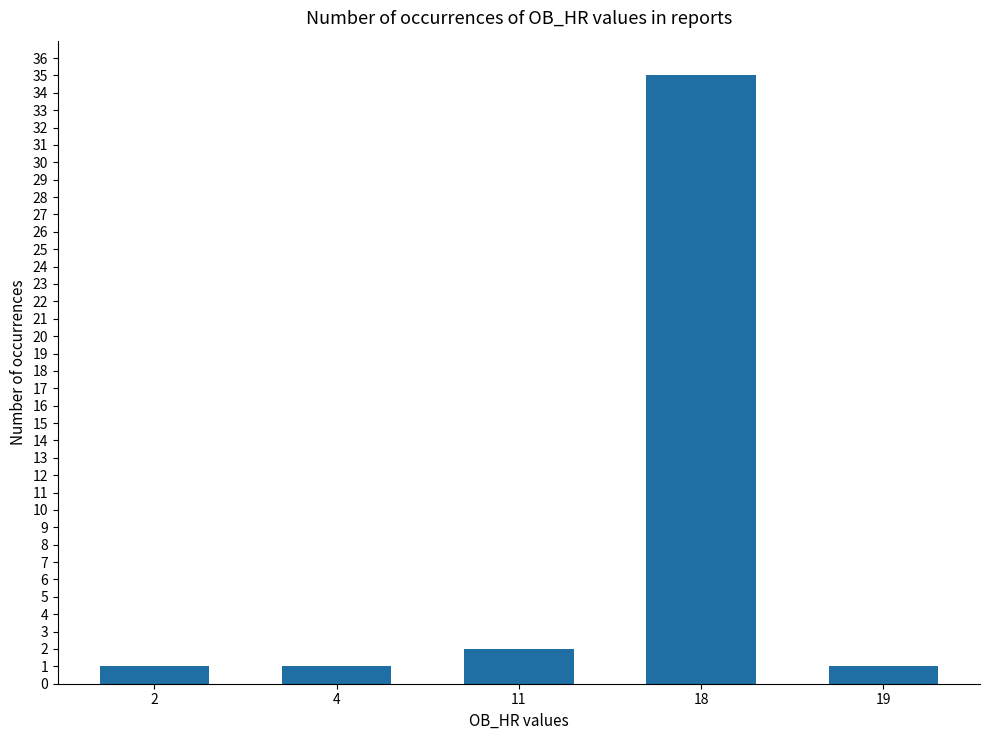

What is the difference between the maximum and minimum values?

34